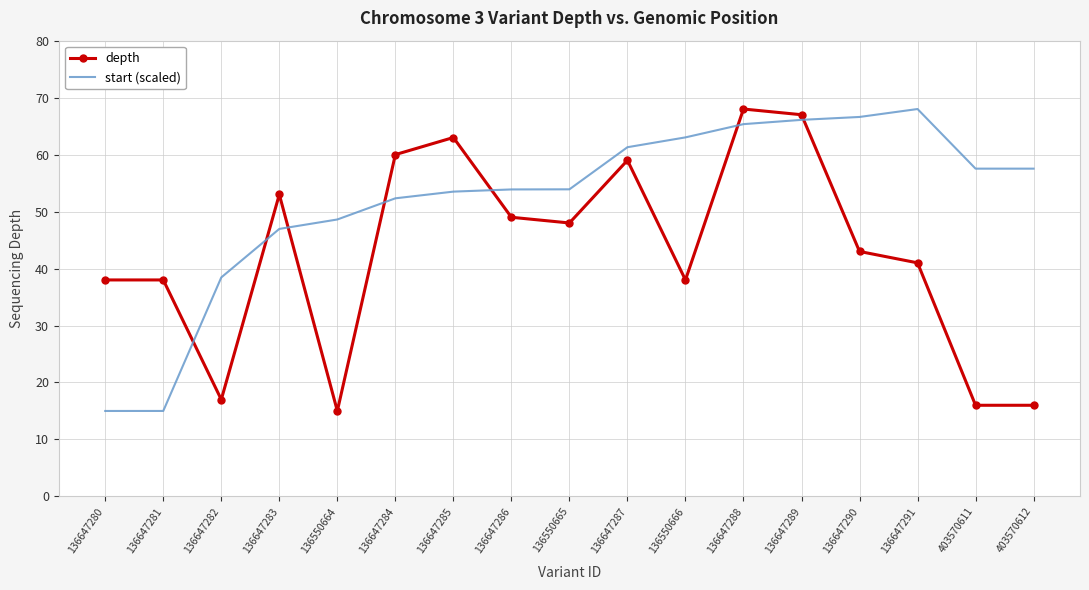

Where do depth and start (scaled) first cross each other?

136647281 and 136647282